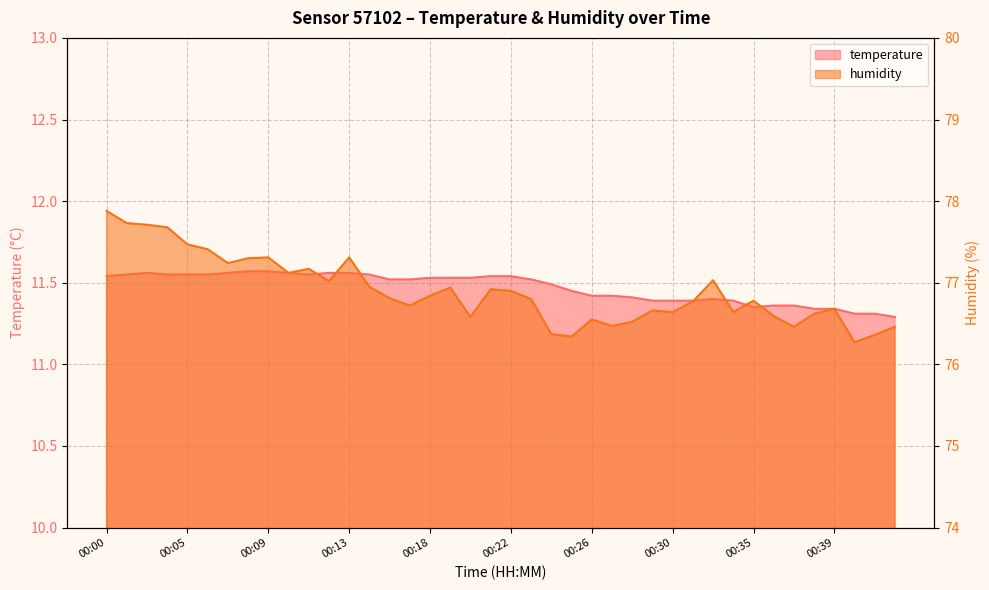

Reading right to left, extract all data points from this chart.

temperature: 00:42=11.3	00:41=11.3	00:40=11.3	00:39=11.3	00:38=11.3	00:37=11.4	00:36=11.4	00:35=11.3	00:34=11.4	00:33=11.4	00:31=11.4	00:30=11.4	00:29=11.4	00:28=11.4	00:27=11.4	00:26=11.4	00:25=11.4	00:24=11.5	00:23=11.5	00:22=11.5	00:21=11.5	00:20=11.5	00:19=11.5	00:18=11.5	00:16=11.5	00:15=11.5	00:14=11.6	00:13=11.6	00:12=11.6	00:11=11.6	00:10=11.6	00:09=11.6	00:08=11.6	00:07=11.6	00:06=11.6	00:05=11.6	00:03=11.6	00:02=11.6	00:01=11.6	00:00=11.5
humidity: 00:42=76.5	00:41=76.4	00:40=76.3	00:39=76.7	00:38=76.6	00:37=76.5	00:36=76.6	00:35=76.8	00:34=76.6	00:33=77.0	00:31=76.8	00:30=76.6	00:29=76.7	00:28=76.5	00:27=76.5	00:26=76.5	00:25=76.3	00:24=76.4	00:23=76.8	00:22=76.9	00:21=76.9	00:20=76.6	00:19=76.9	00:18=76.8	00:16=76.7	00:15=76.8	00:14=77.0	00:13=77.3	00:12=77.0	00:11=77.2	00:10=77.1	00:09=77.3	00:08=77.3	00:07=77.2	00:06=77.4	00:05=77.5	00:03=77.7	00:02=77.7	00:01=77.7	00:00=77.9